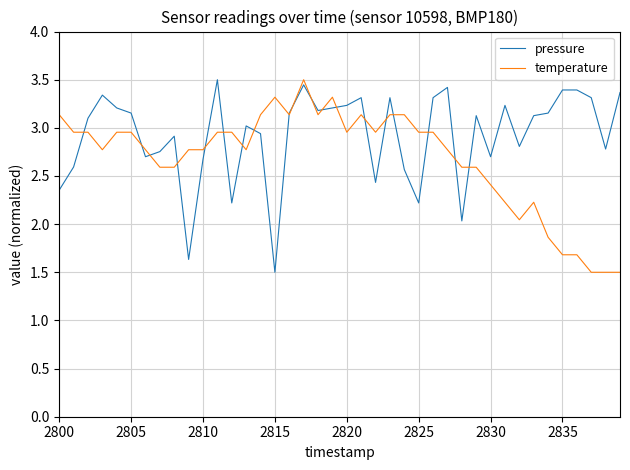

What is the minimum value for pressure?

1.5